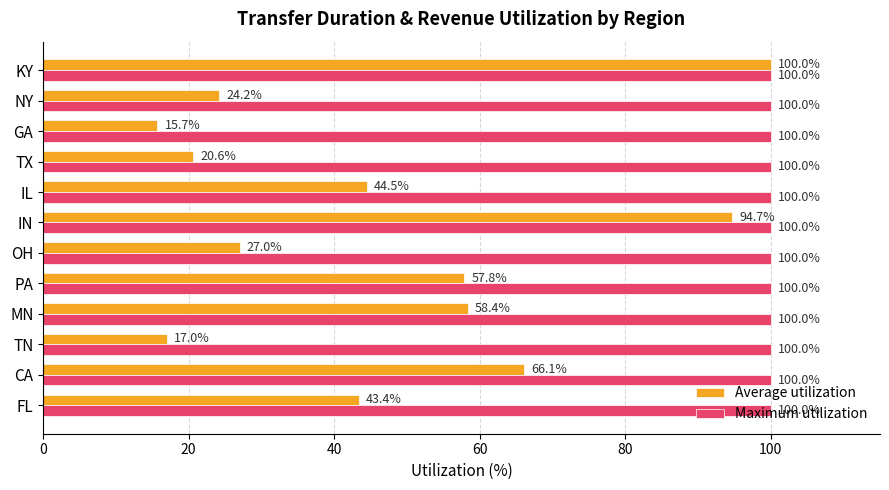

Where is Average utilization nearest to the value 57?

PA